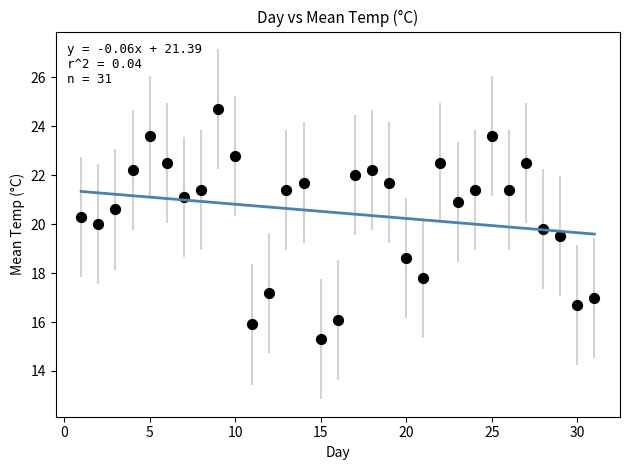

What is the range of X values (max minus min)?

30.0